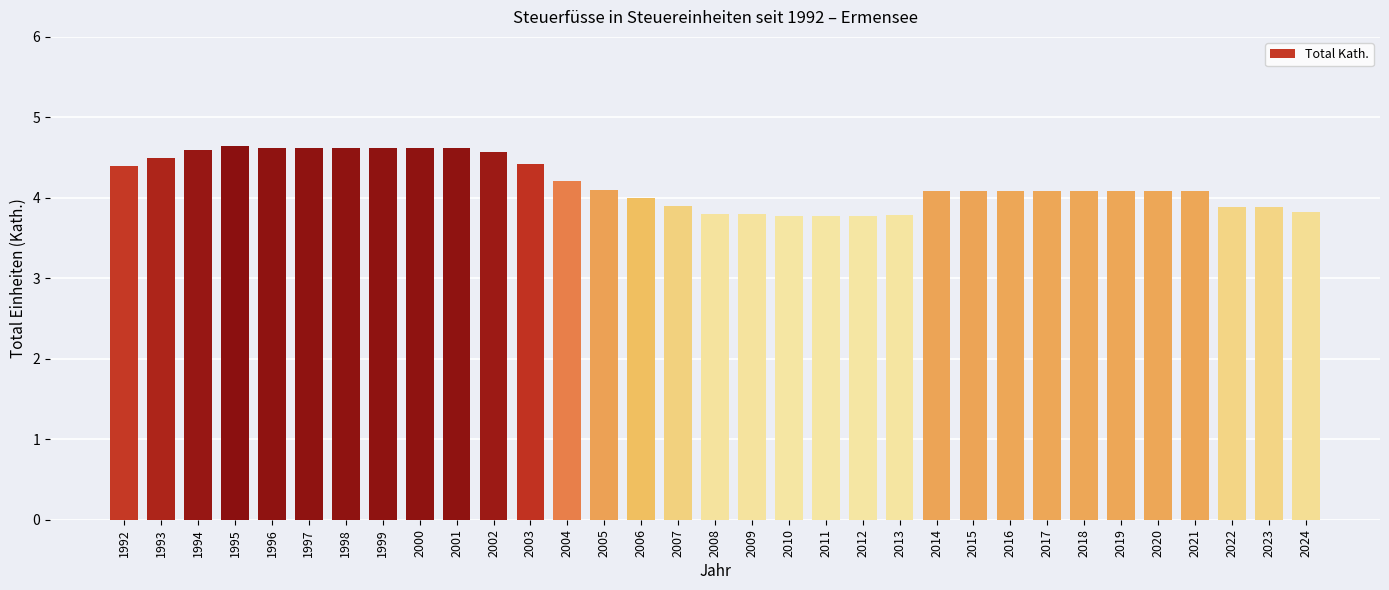

What is the ratio of the value at 1998 to the value at 2004?

1.1